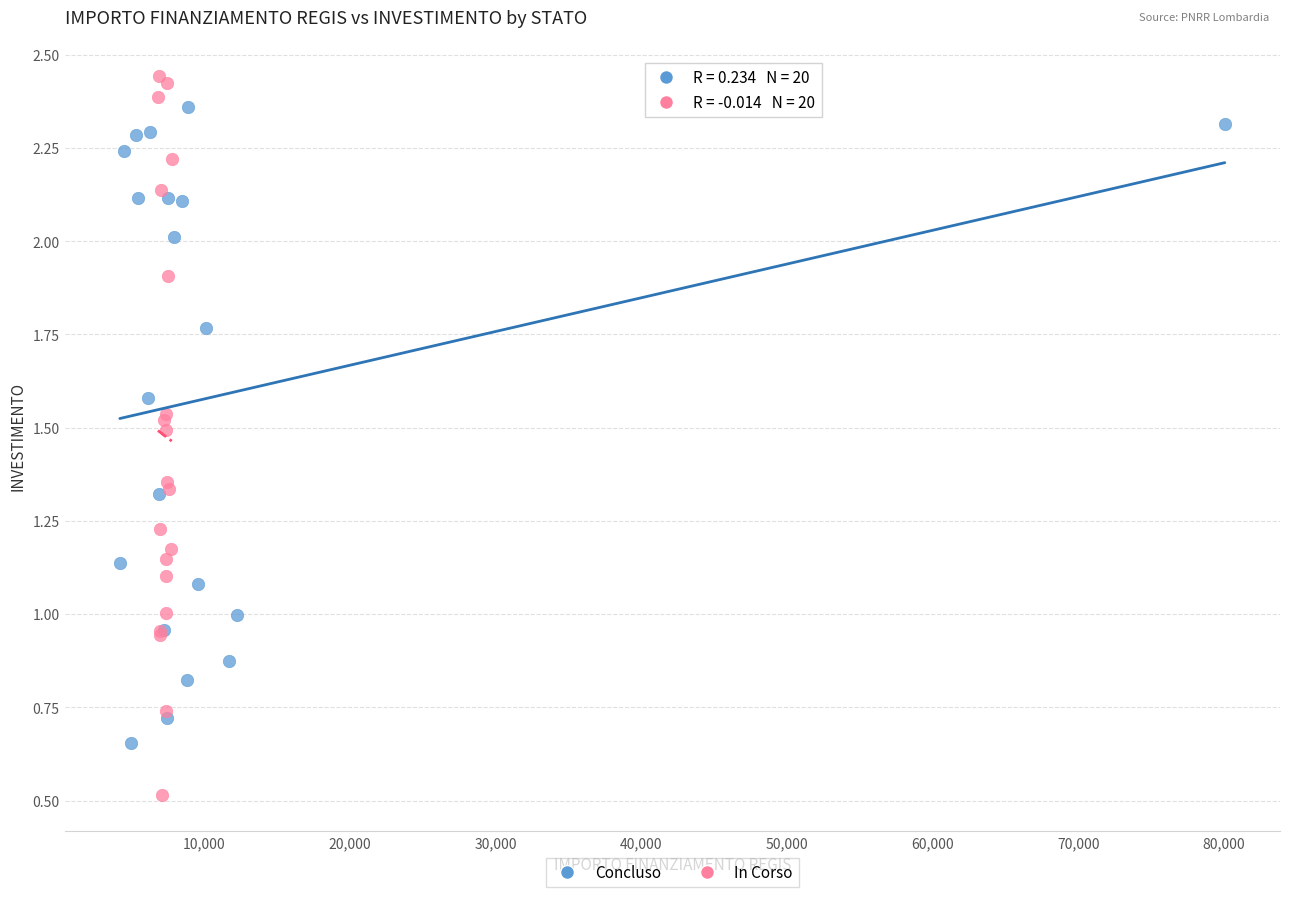

Which series has the largest Y range (max minus min)?

In Corso